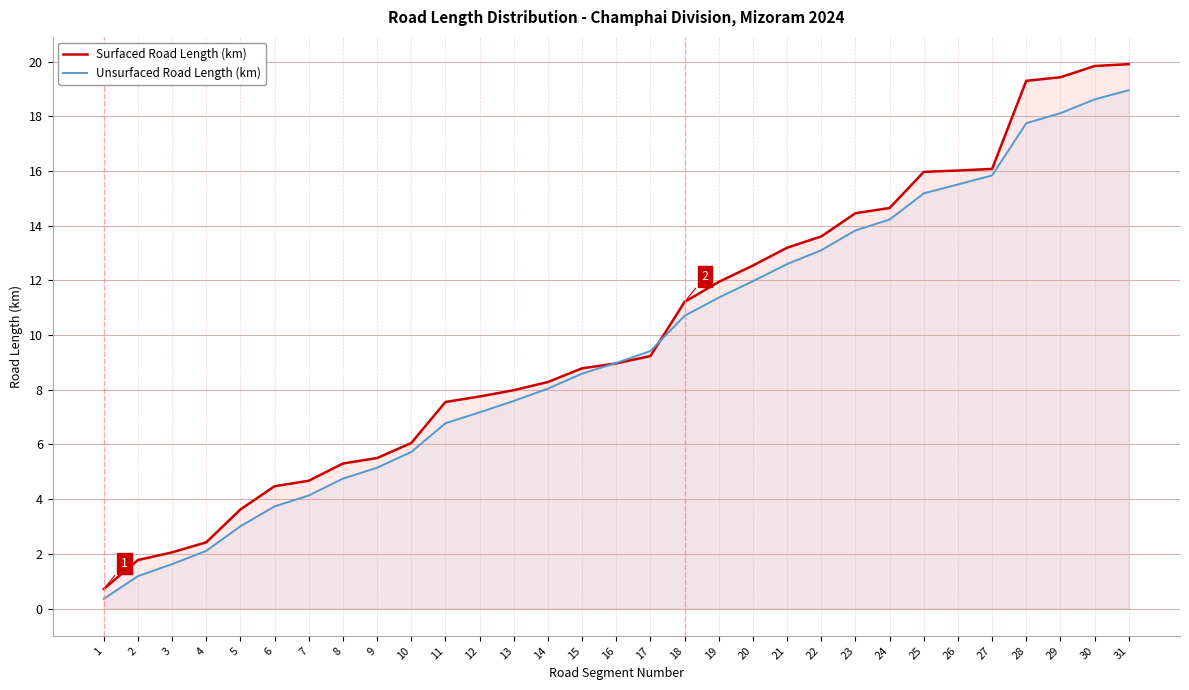

Where is Surfaced Road Length (km) nearest to the value 10?

17